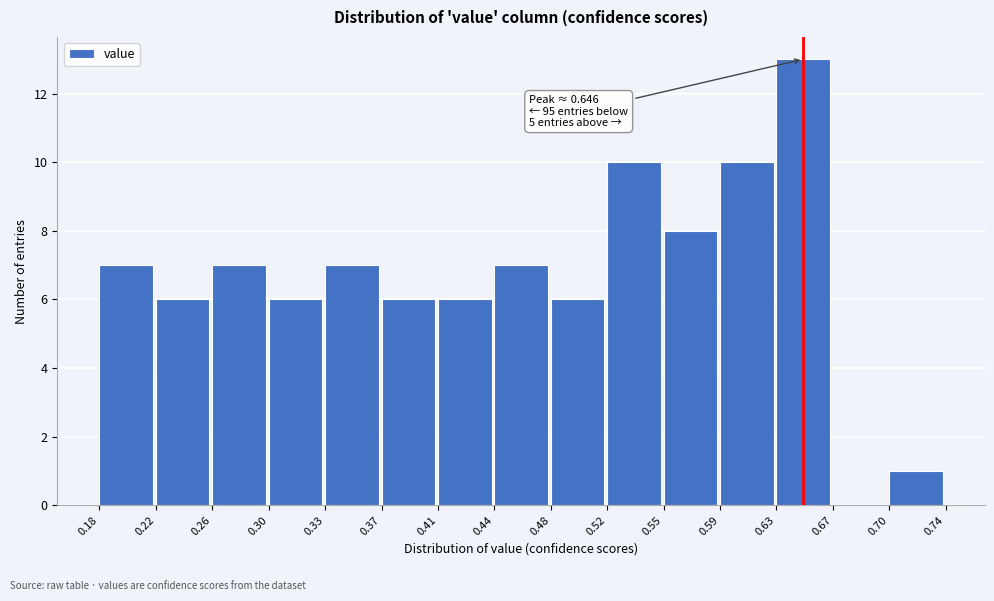

Which range on the x-axis has the tallest bar?

0.63 to 0.67